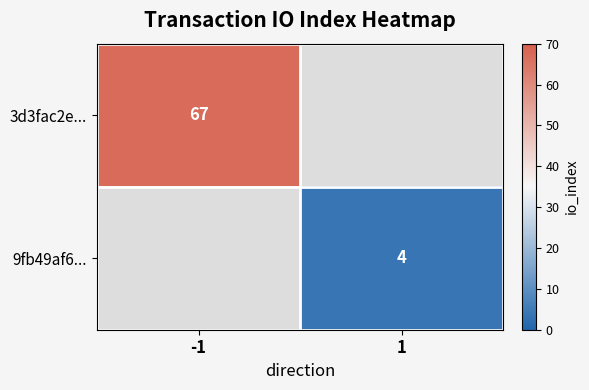

True or false: 9fb49af6... has a value of 4 at 1.

True